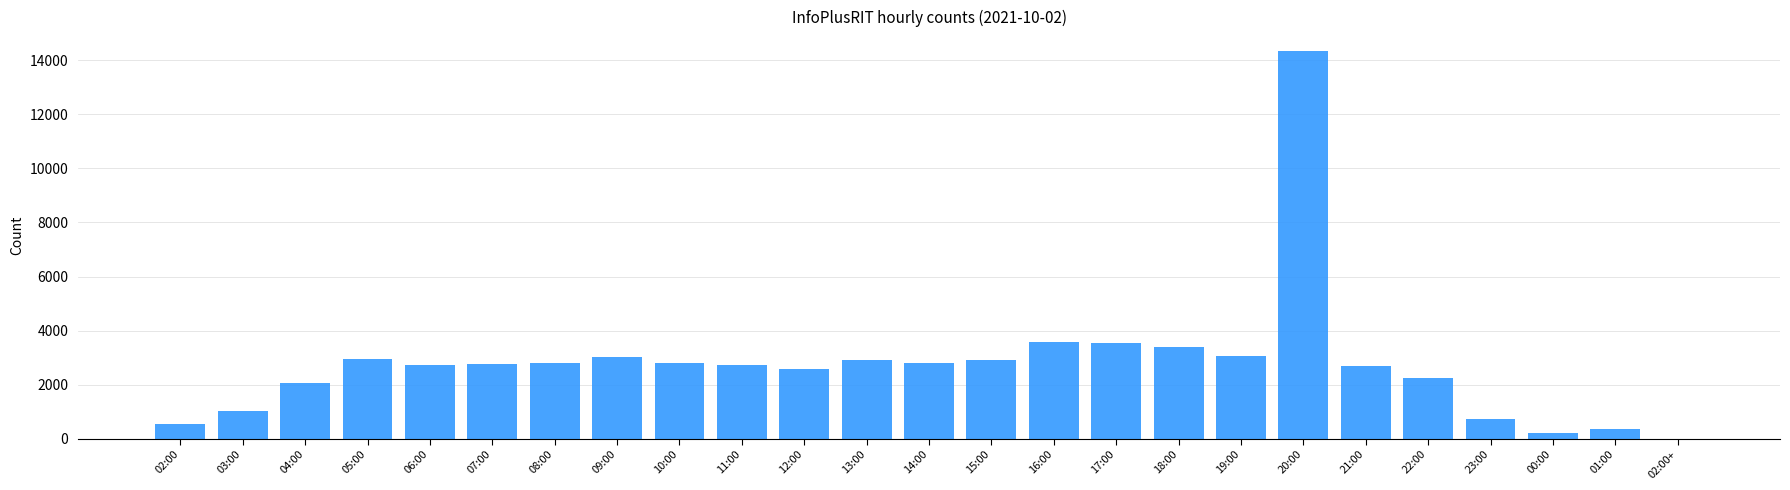

Are the bars horizontal?

No